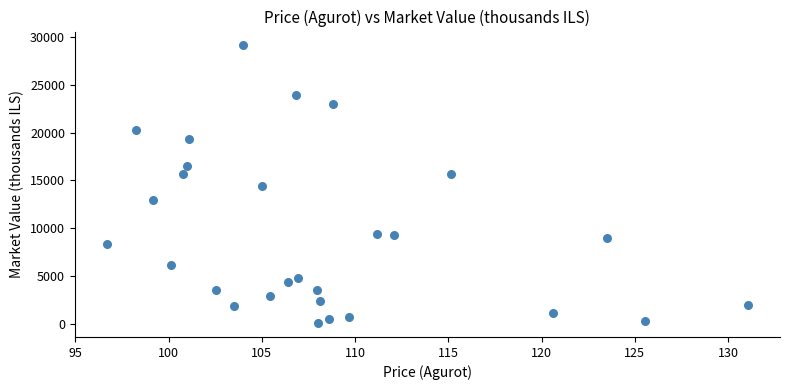

What is the range of X values (max minus min)?

34.4